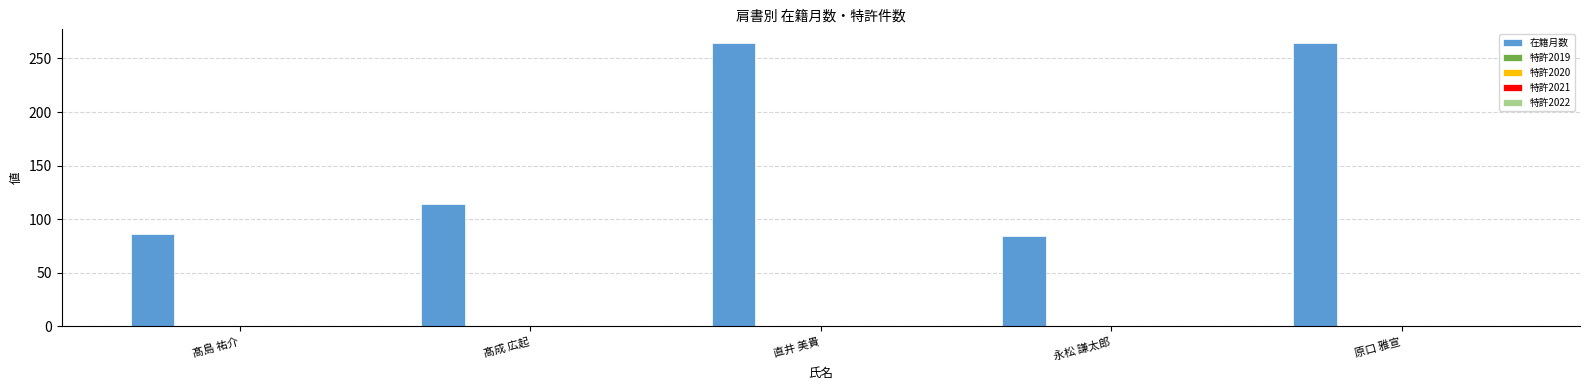

What is the difference between the second highest and minimum values?

180